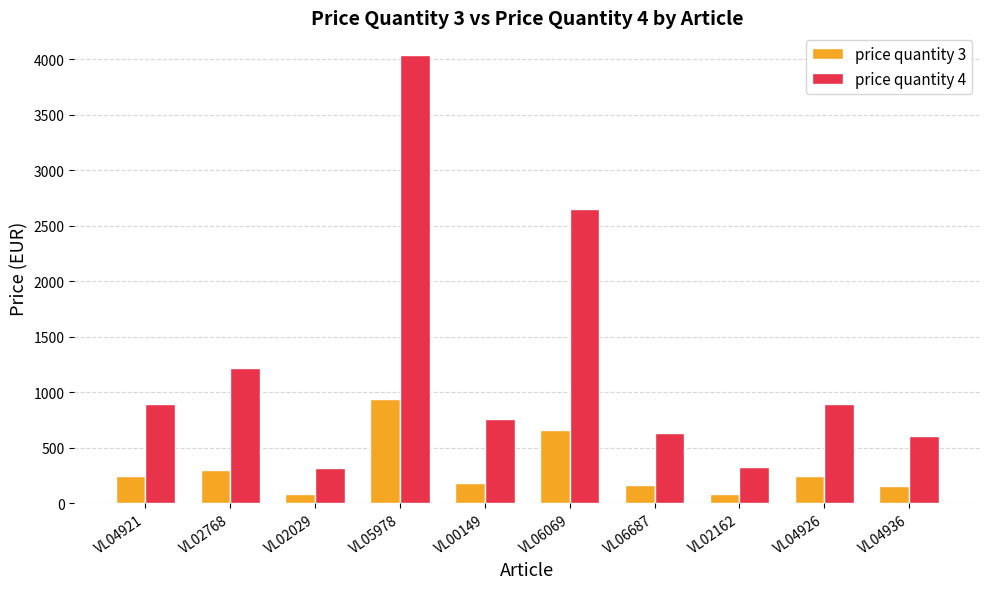

What is the difference between the price quantity 4 values at VL02162 and VL05978?

3717.8